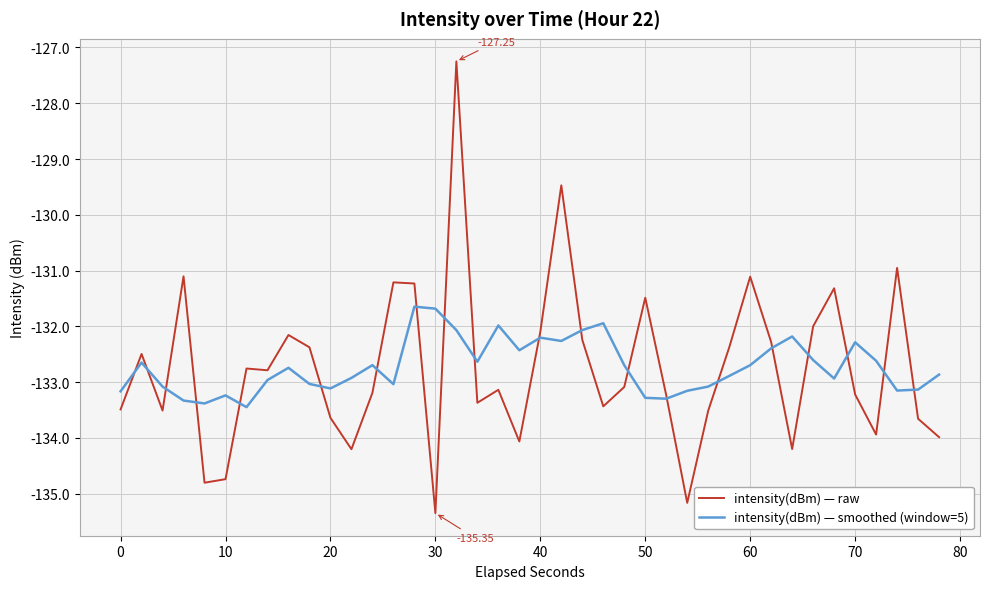

List the series in order of their peak value, highest first.

intensity(dBm) — raw, intensity(dBm) — smoothed (window=5)